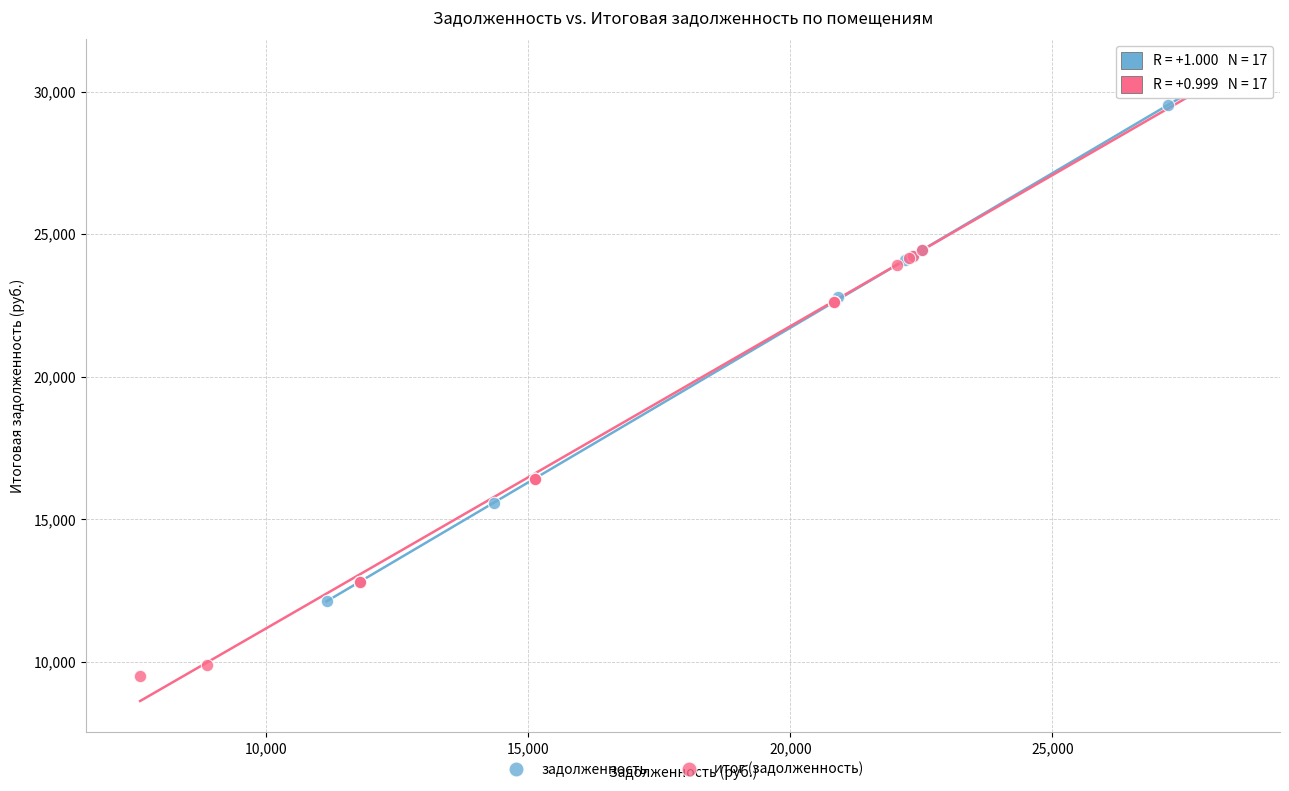

Which series has the widest spread of Y values?

итог (задолженность)